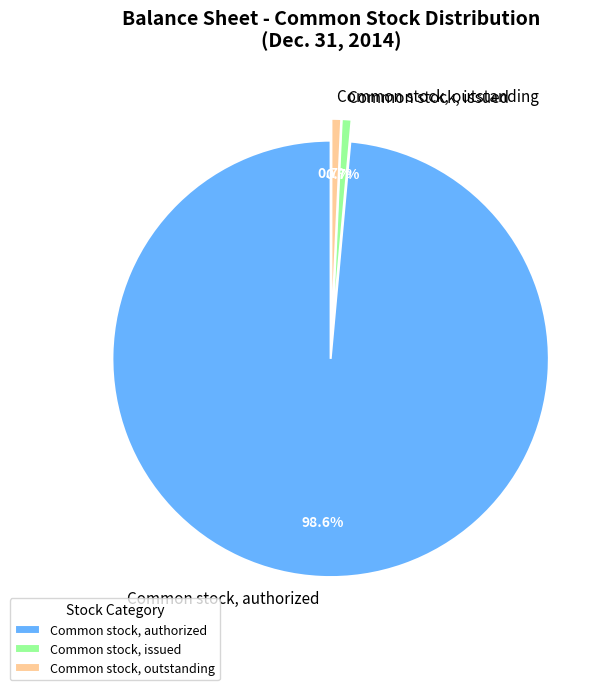

Which category has the biggest portion of the pie?

Common stock, authorized